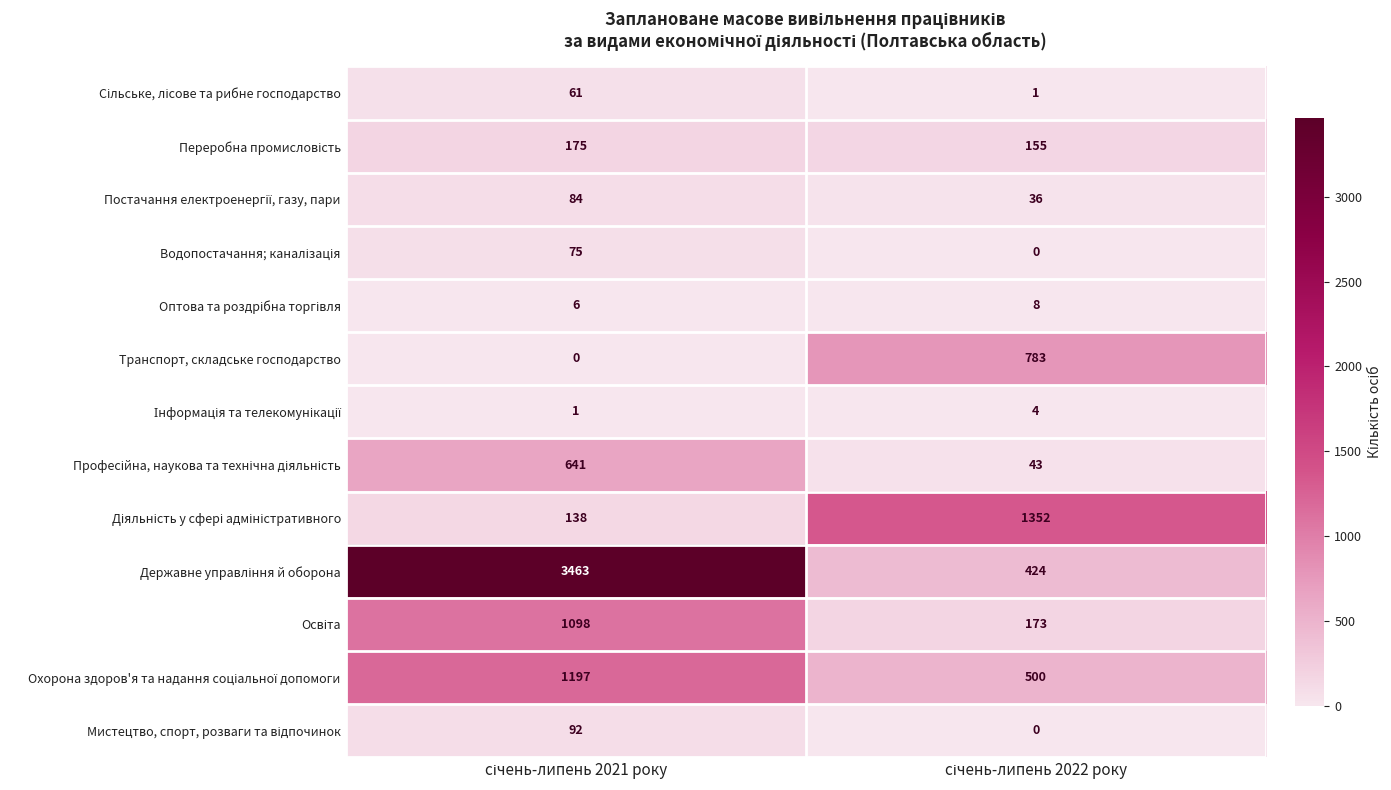

What is the average value of the Транспорт, складське господарство series?

392